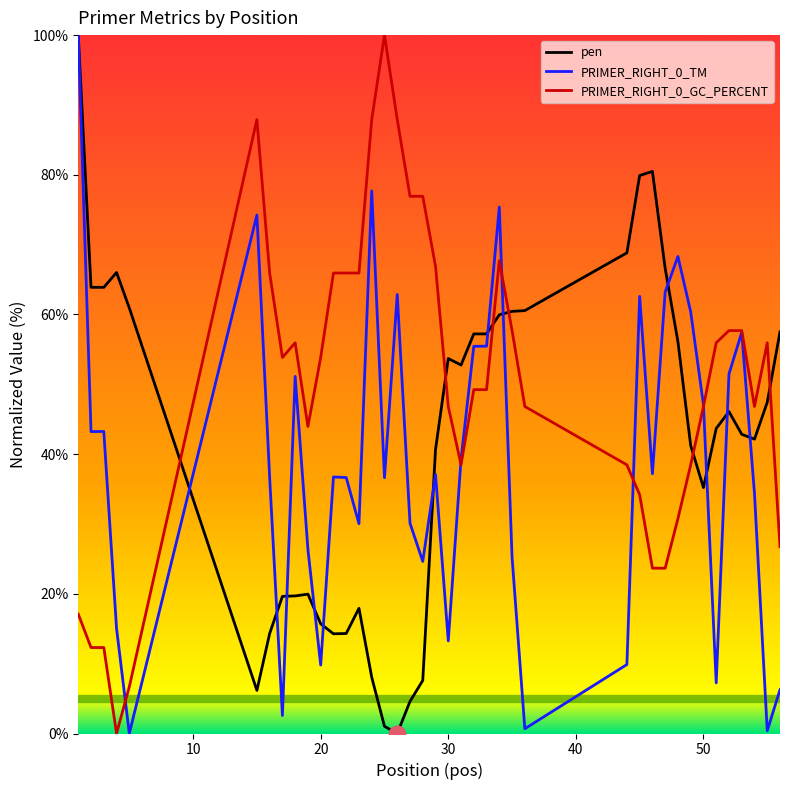

The pen series shows 21.0 at 20. True or false?

False